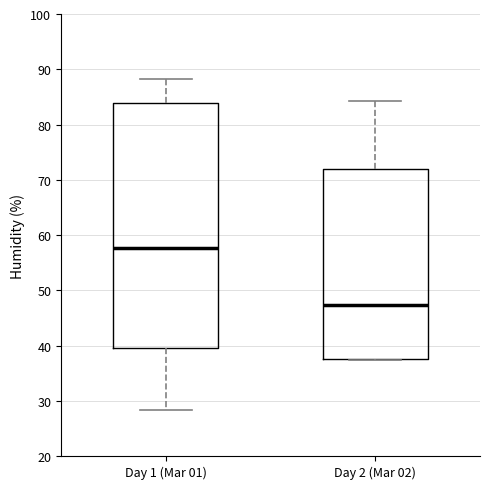

Reading left to right, transcribe this box plot: for each box, give where its median line is, the range the box spans, and where its two whiskers end, as read against the y-axis. The values are not printed on the chart, so give them approximately, as read against the axis.

Day 1 (Mar 01): median 58, box 40 to 84, whiskers 28 to 88
Day 2 (Mar 02): median 47, box 38 to 72, whiskers 37 to 84